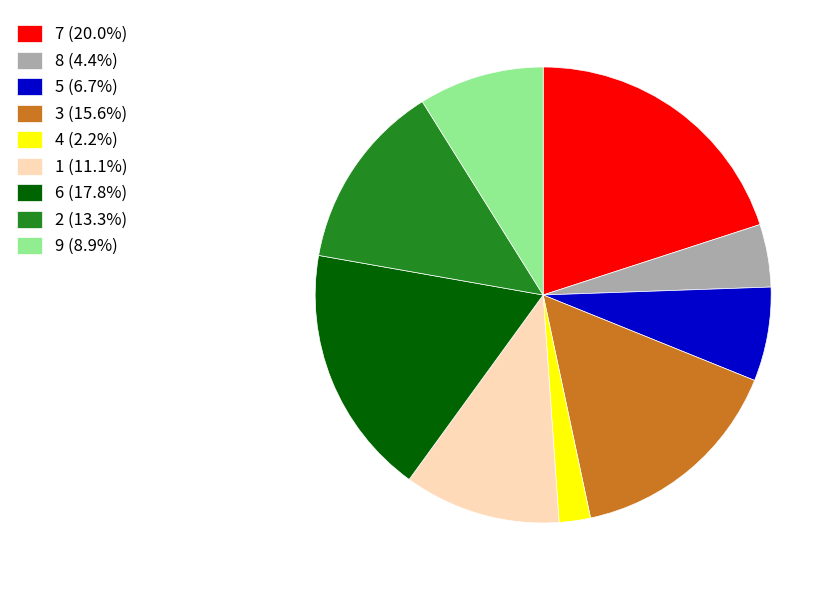

Does 2 (13.3%) represent more than half of the total?

No